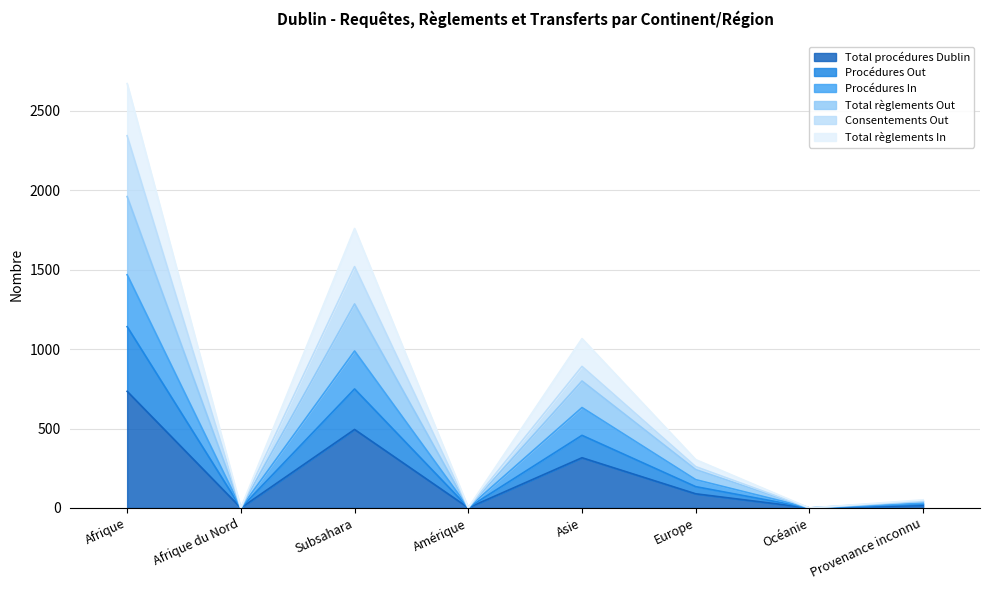

What is the maximum value for Total procédures Dublin?

734